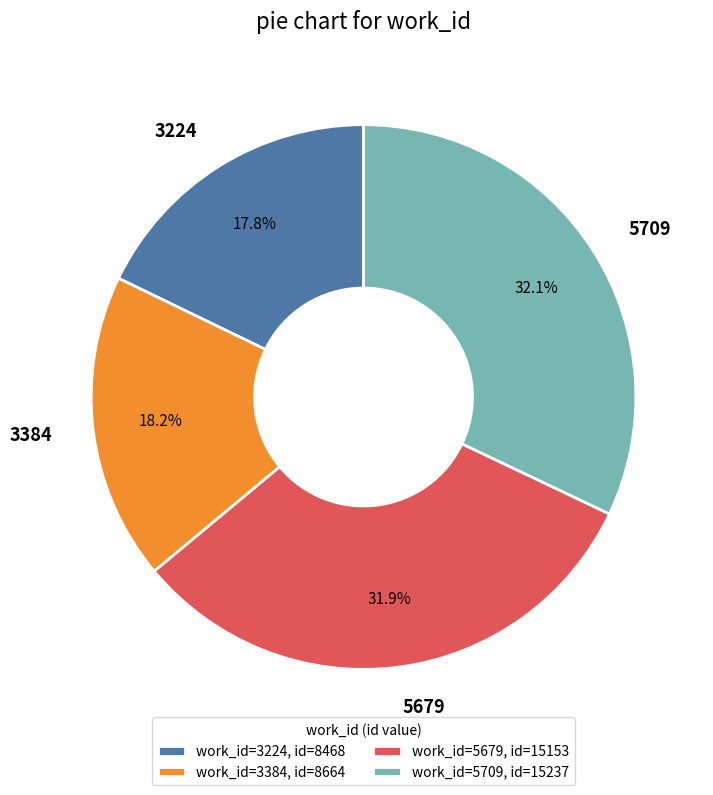

What percentage is NOT represented by 3384?

81.8%